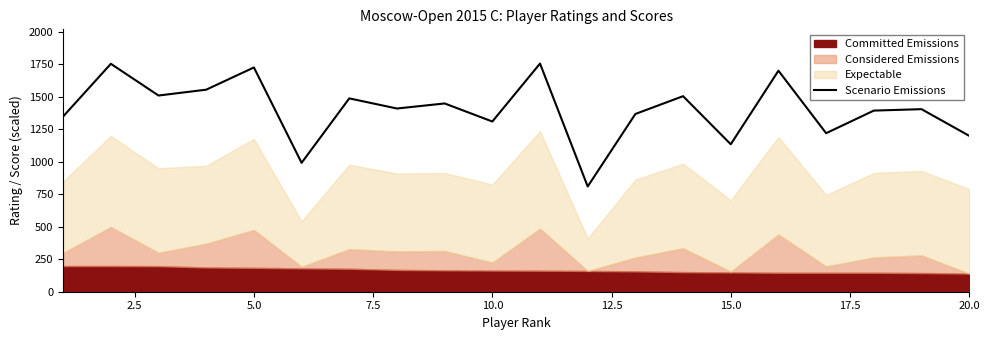

What is the value of the 10th point from the left?

1310